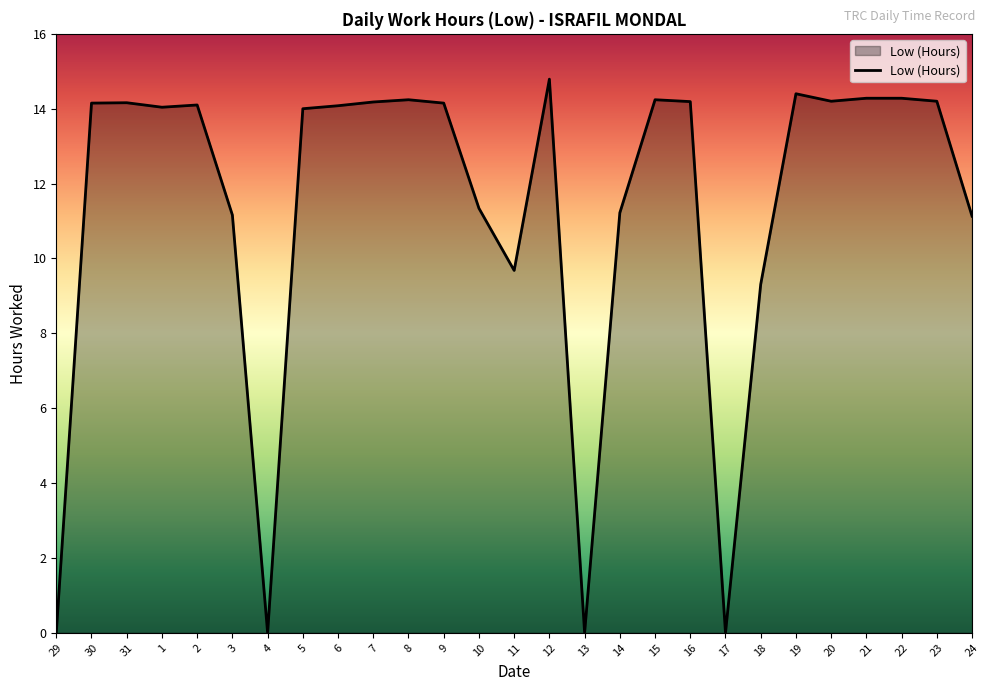

Is it true that the value at 29 is 6.4?

False